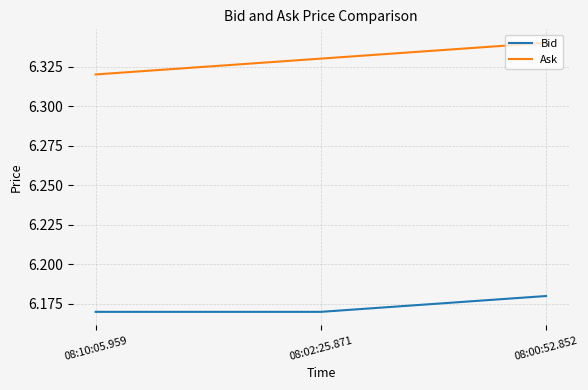

What position from the right is 08:00:52.852?

1